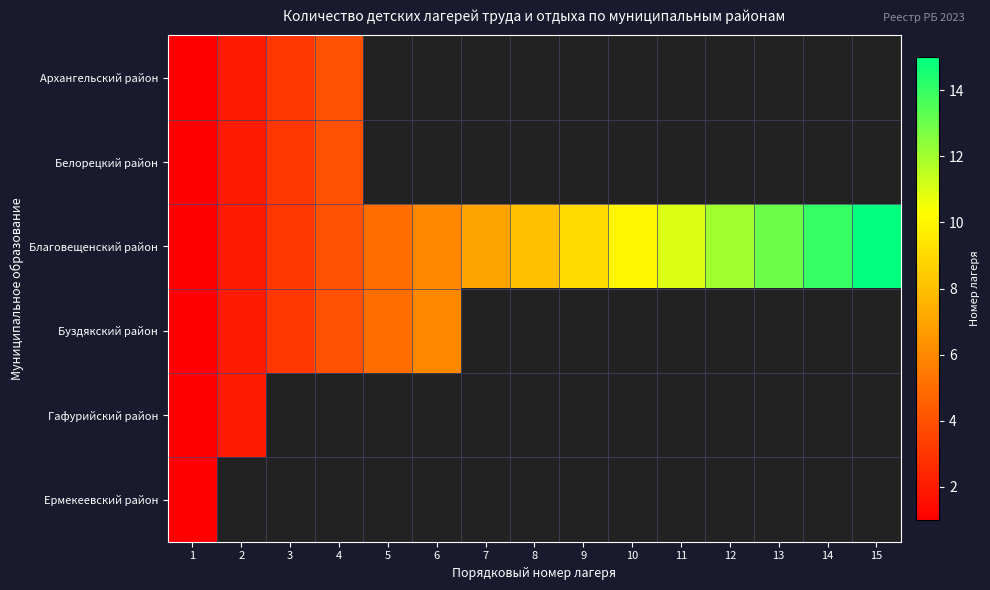

Reading left to right, what are all the values shown in this chart?

Архангельский район: 1=1	2=2	3=3	4=4	5=0	6=0	7=0	8=0	9=0	10=0	11=0	12=0	13=0	14=0	15=0
Белорецкий район: 1=1	2=2	3=3	4=4	5=0	6=0	7=0	8=0	9=0	10=0	11=0	12=0	13=0	14=0	15=0
Благовещенский район: 1=1	2=2	3=3	4=4	5=5	6=6	7=7	8=8	9=9	10=10	11=11	12=12	13=13	14=14	15=15
Буздякский район: 1=1	2=2	3=3	4=4	5=5	6=6	7=0	8=0	9=0	10=0	11=0	12=0	13=0	14=0	15=0
Гафурийский район: 1=1	2=2	3=0	4=0	5=0	6=0	7=0	8=0	9=0	10=0	11=0	12=0	13=0	14=0	15=0
Ермекеевский район: 1=1	2=0	3=0	4=0	5=0	6=0	7=0	8=0	9=0	10=0	11=0	12=0	13=0	14=0	15=0